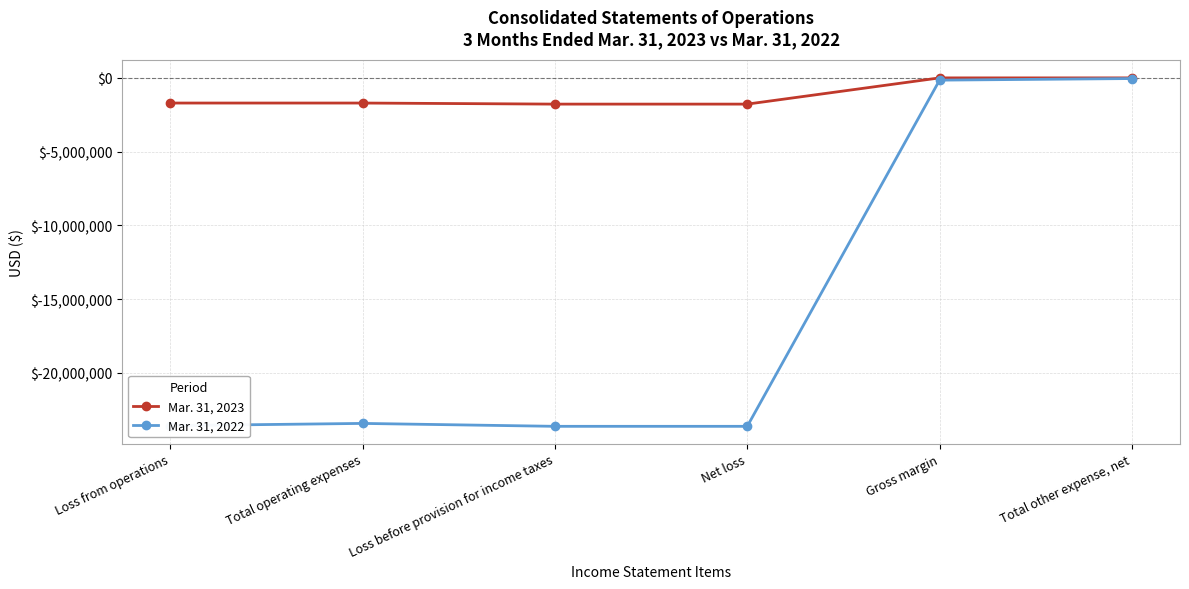

What position from the right is Loss from operations?

6